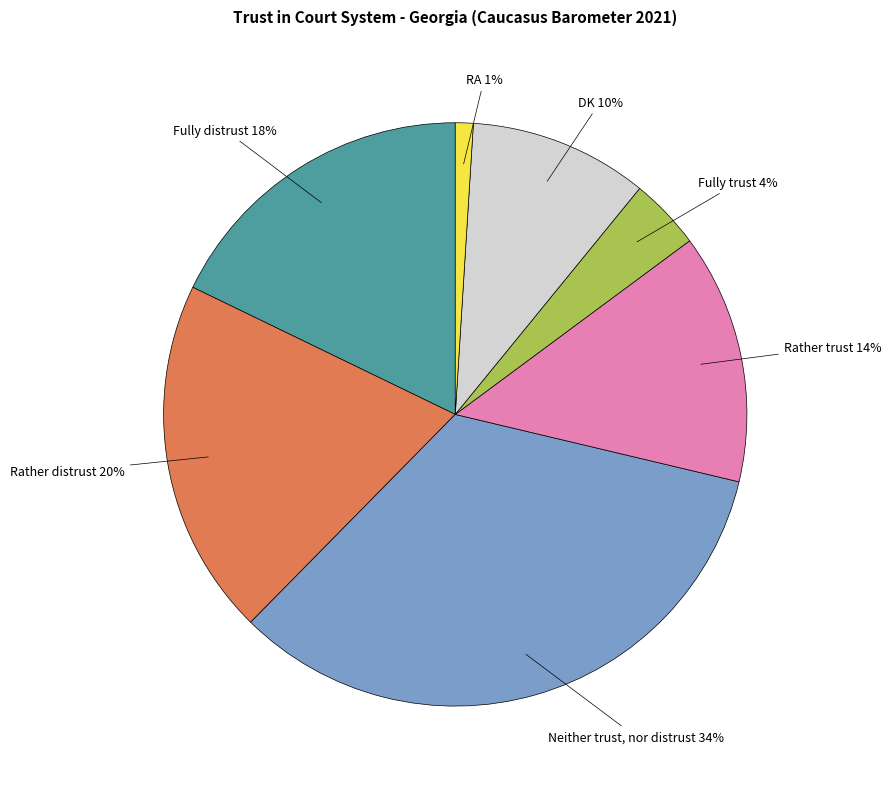

To the nearest percent, what is the combined percentage of DK and Fully distrust?

28%